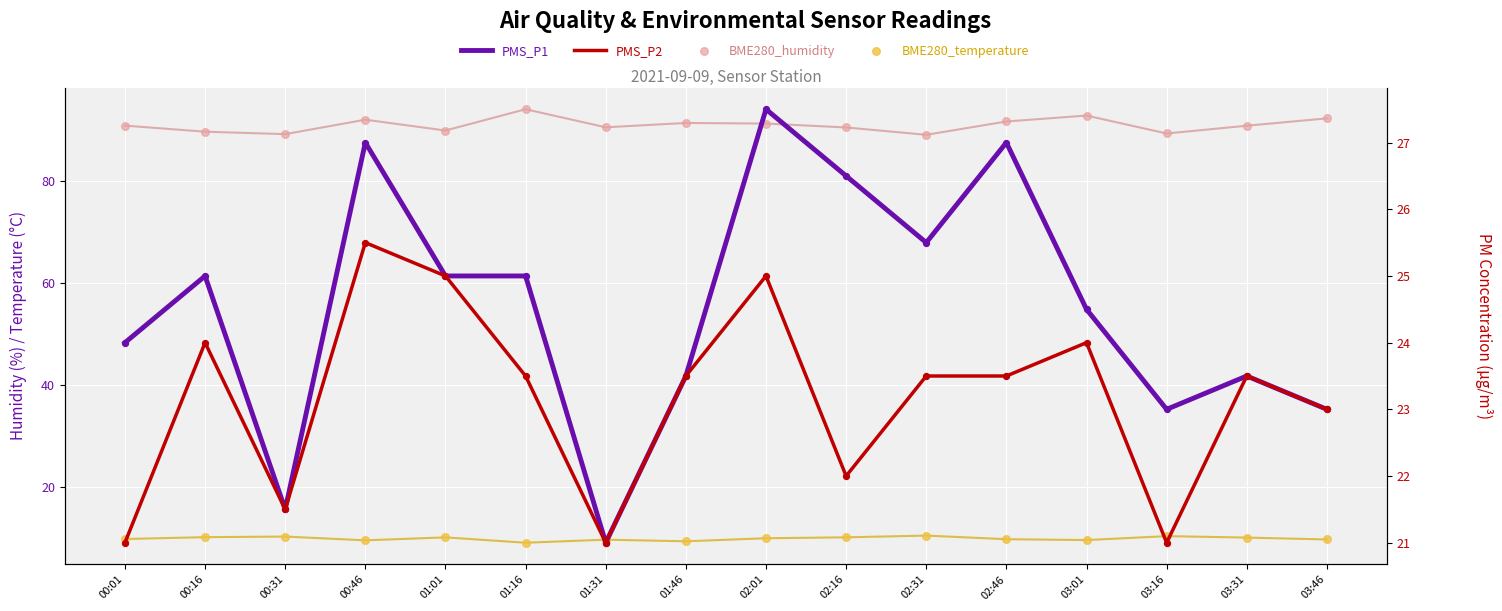

Which series reaches the maximum Y coordinate?

BME280_humidity